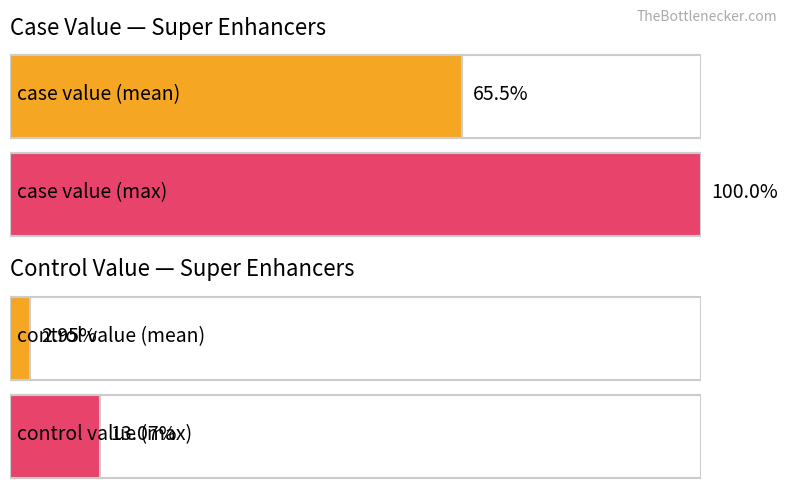

Rank the series by their average value, from highest to lowest.

case value, control value